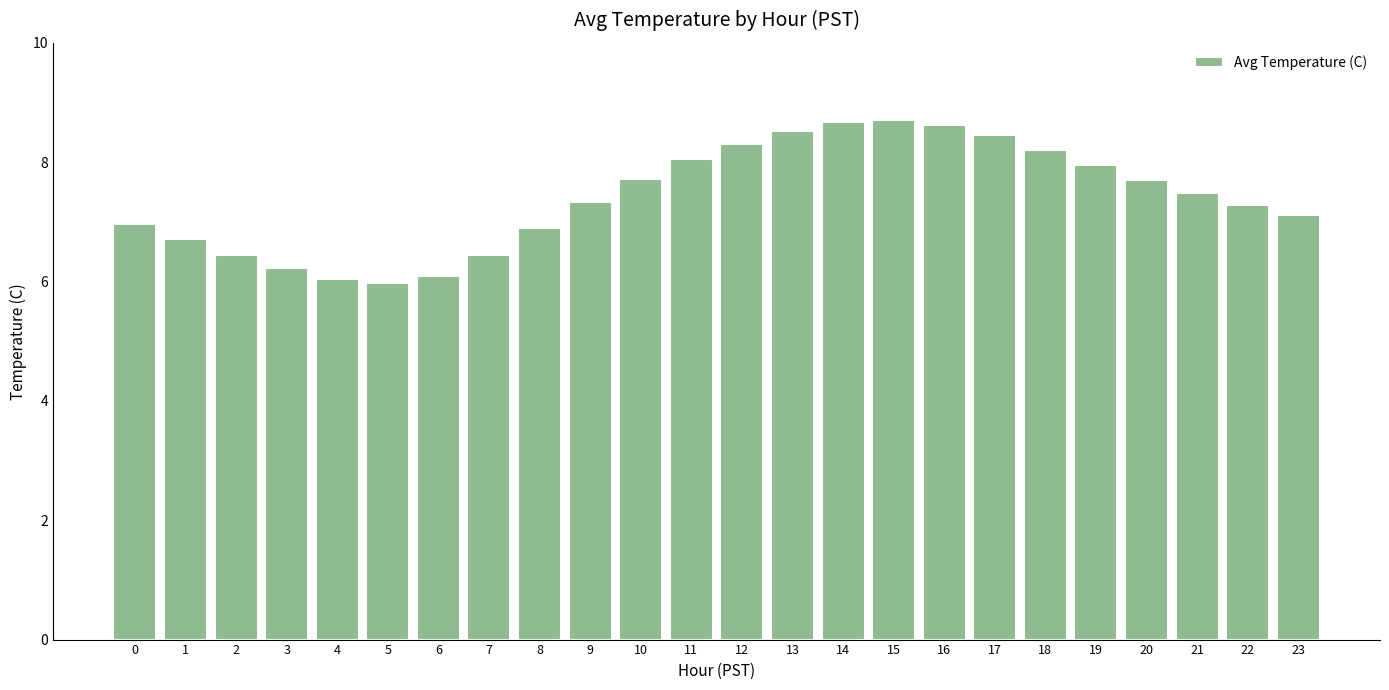

Approximately how many times larger is the value at 11 compared to 15?

0.9